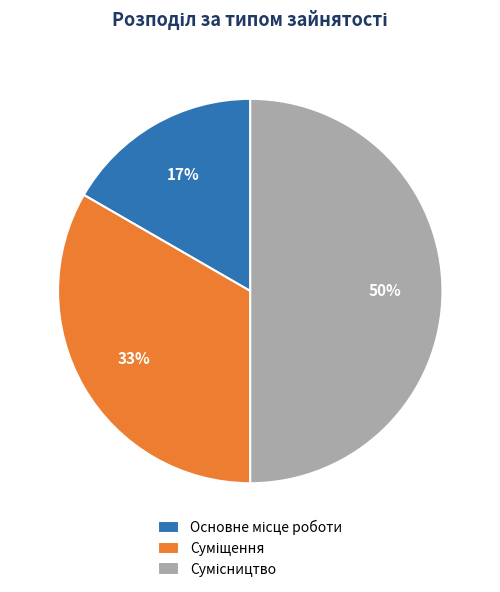

To the nearest percent, what is the difference between the largest and smallest slice percentages?

33%